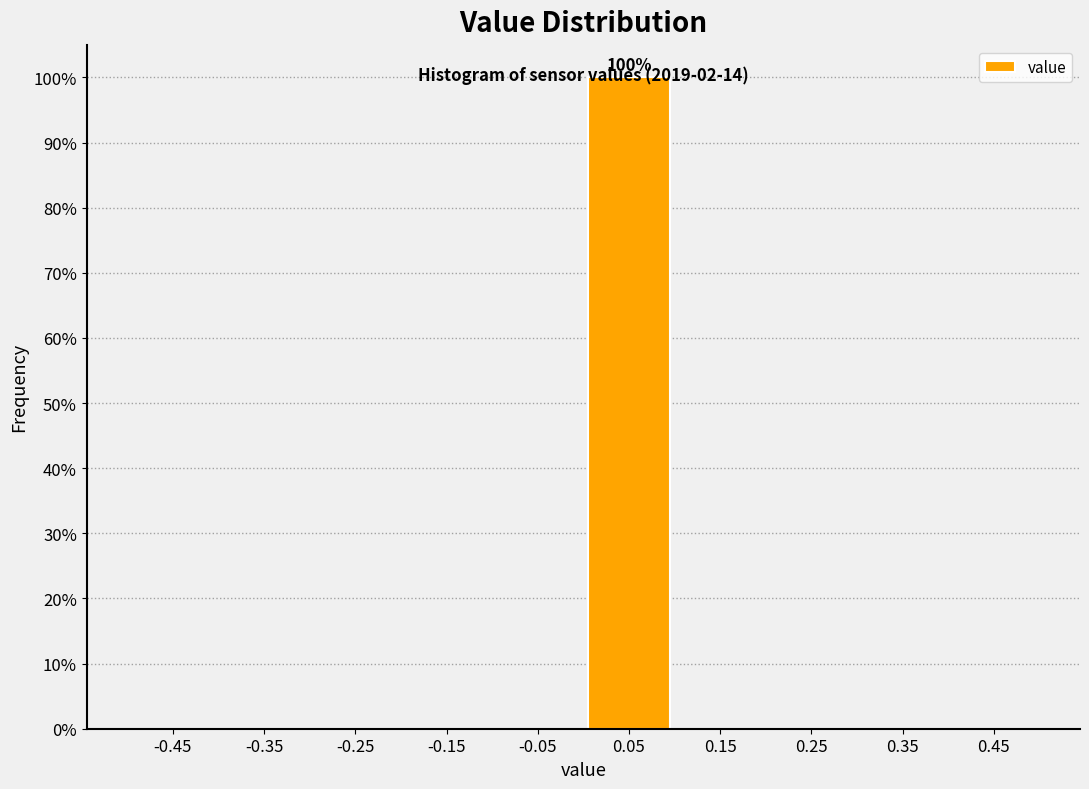

Over which range of the x-axis is the bar tallest?

0.0 to 0.1